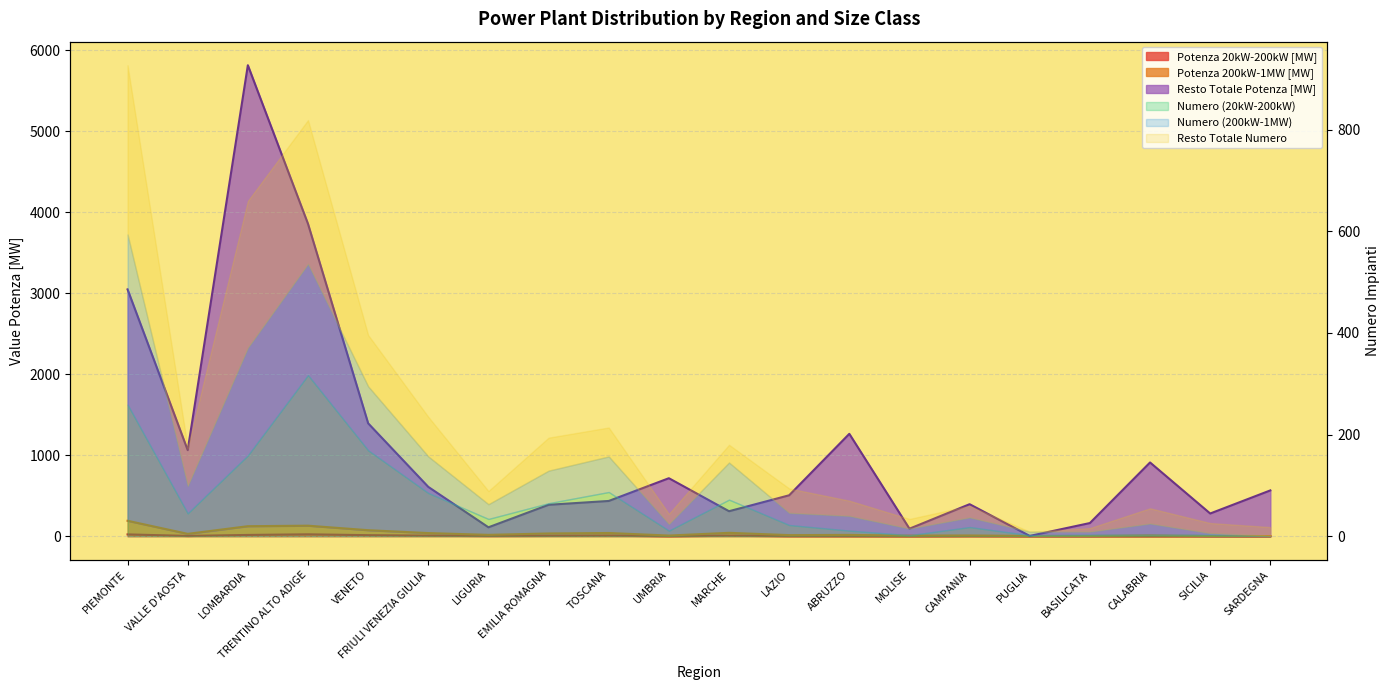

At which category does Totale Potenza [MW] reach its first local valley?

VALLE D'AOSTA